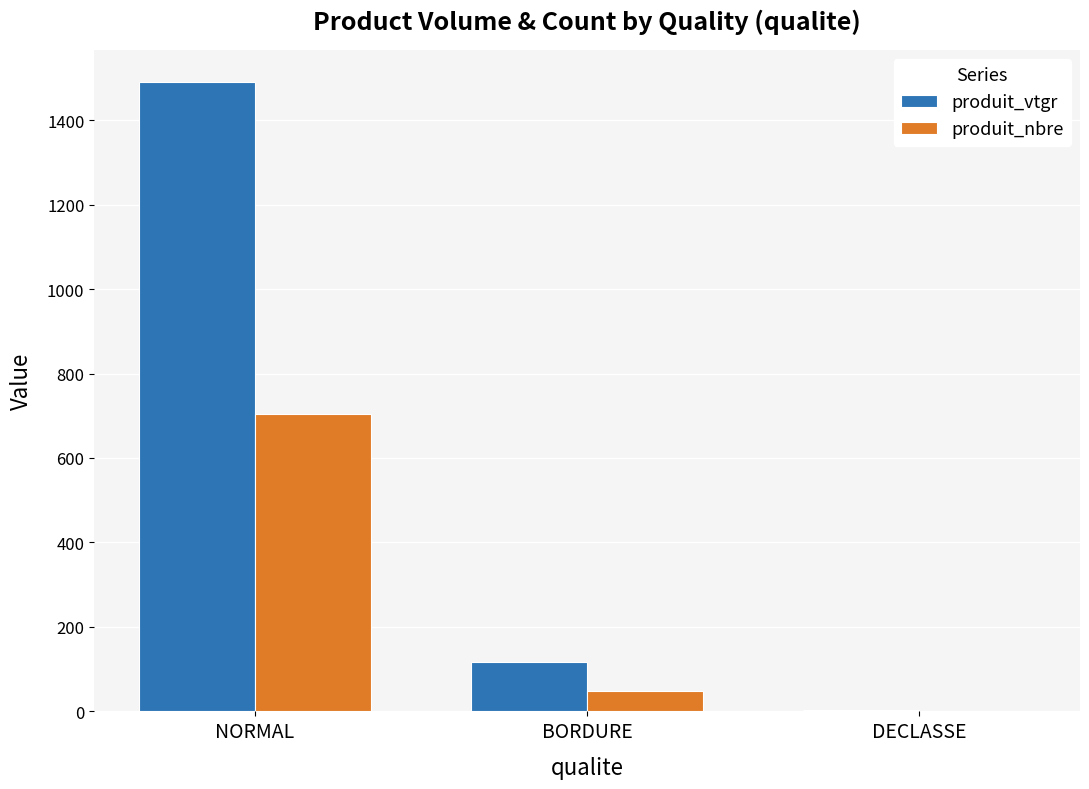

What is the maximum value for produit_vtgr?

1491.1